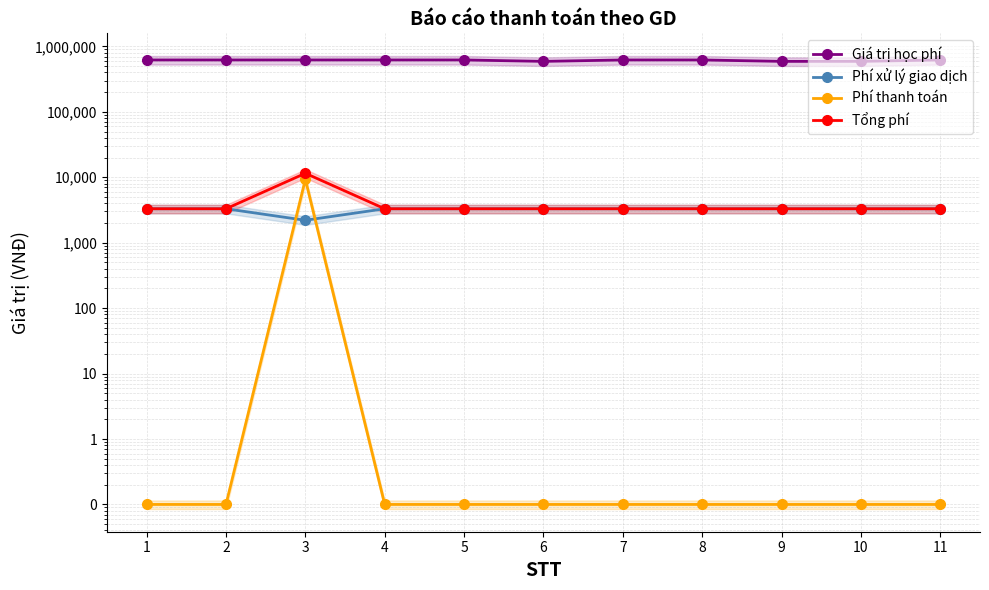

Is the value of Phí xử lý giao dịch at 3 greater than the value of Giá trị học phí at 1?

No